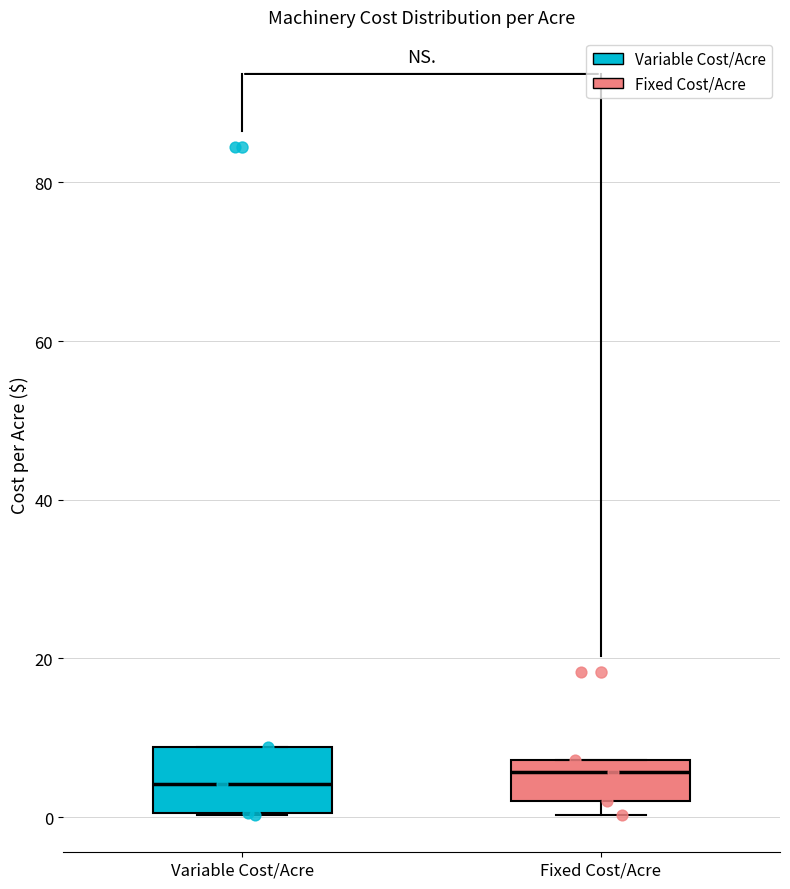

Reading left to right, transcribe this box plot: for each box, give where its median line is, the range the box spans, and where its two whiskers end, as read against the y-axis. The values are not printed on the chart, so give them approximately, as read against the axis.

Variable Cost/Acre: median 4, box 0 to 8, whiskers 0 to 8
Fixed Cost/Acre: median 6, box 2 to 8, whiskers 0 to 8